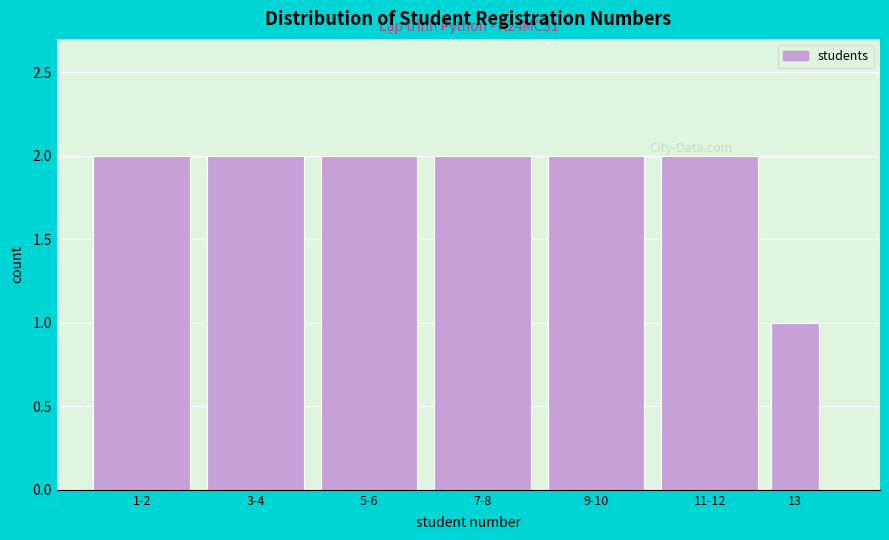

Reading right to left, list all the values displayed in this chart.

1	2	2	2	2	2	2